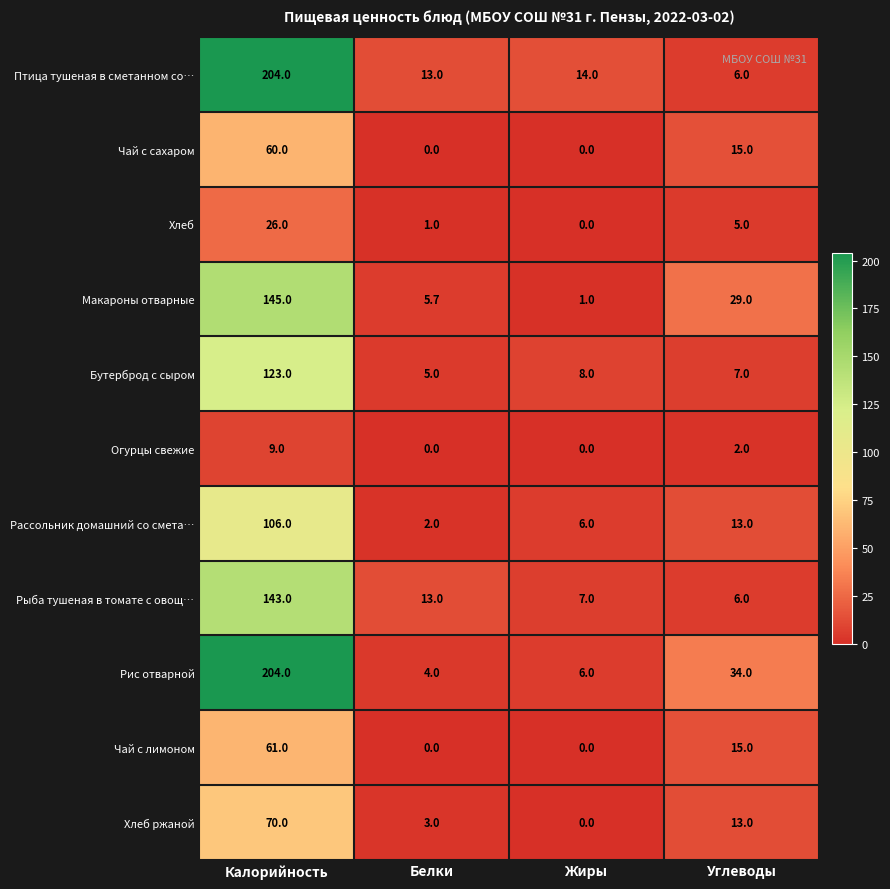

Rank the categories by Птица тушеная в сметанном со… value from lowest to highest.

Углеводы, Белки, Жиры, Калорийность